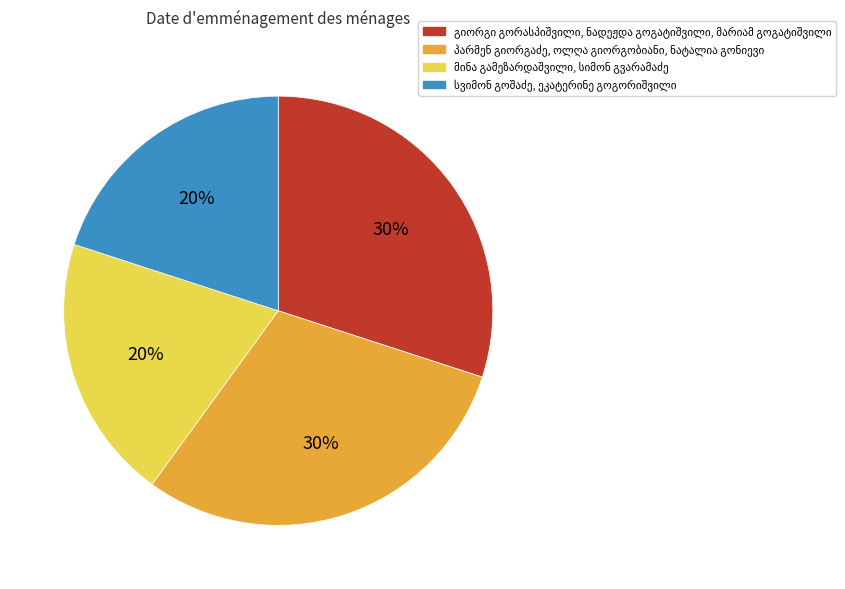

Does any single category account for the majority?

No